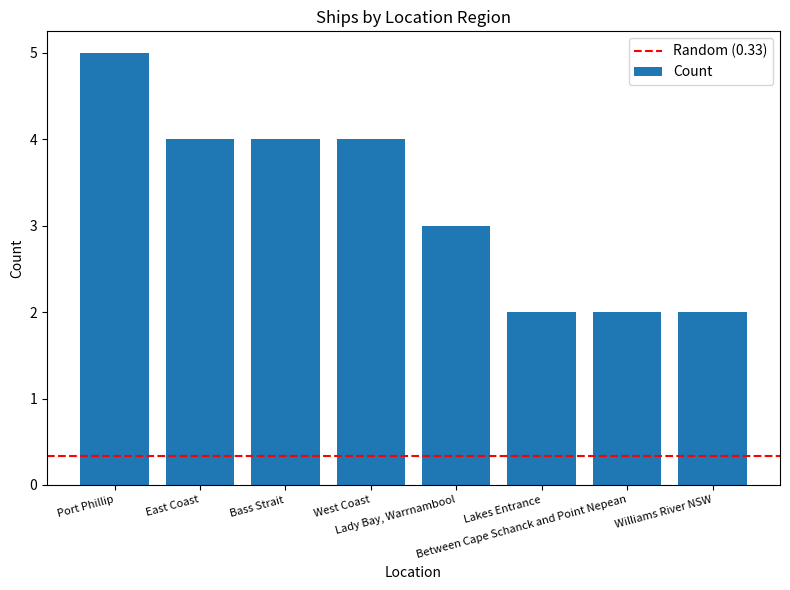

What is the change in value from East Coast to Lady Bay, Warrnambool?

-1